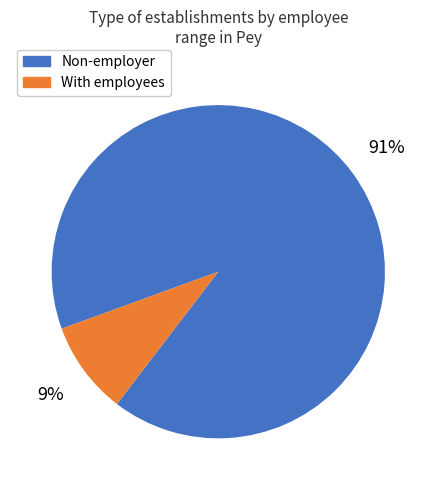

Is there any slice that represents more than half of the pie?

Yes